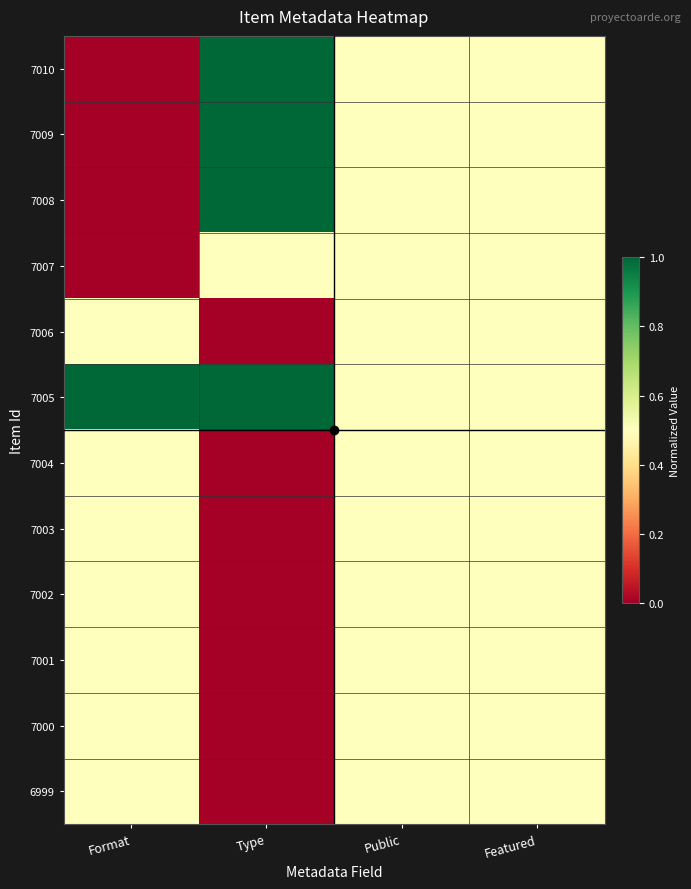

Reading right to left, extract all data points from this chart.

7010: Featured=0.5	Public=0.5	Type=1.0	Format=0.0
7009: Featured=0.5	Public=0.5	Type=1.0	Format=0.0
7008: Featured=0.5	Public=0.5	Type=1.0	Format=0.0
7007: Featured=0.5	Public=0.5	Type=0.5	Format=0.0
7006: Featured=0.5	Public=0.5	Type=0.0	Format=0.5
7005: Featured=0.5	Public=0.5	Type=1.0	Format=1.0
7004: Featured=0.5	Public=0.5	Type=0.0	Format=0.5
7003: Featured=0.5	Public=0.5	Type=0.0	Format=0.5
7002: Featured=0.5	Public=0.5	Type=0.0	Format=0.5
7001: Featured=0.5	Public=0.5	Type=0.0	Format=0.5
7000: Featured=0.5	Public=0.5	Type=0.0	Format=0.5
6999: Featured=0.5	Public=0.5	Type=0.0	Format=0.5